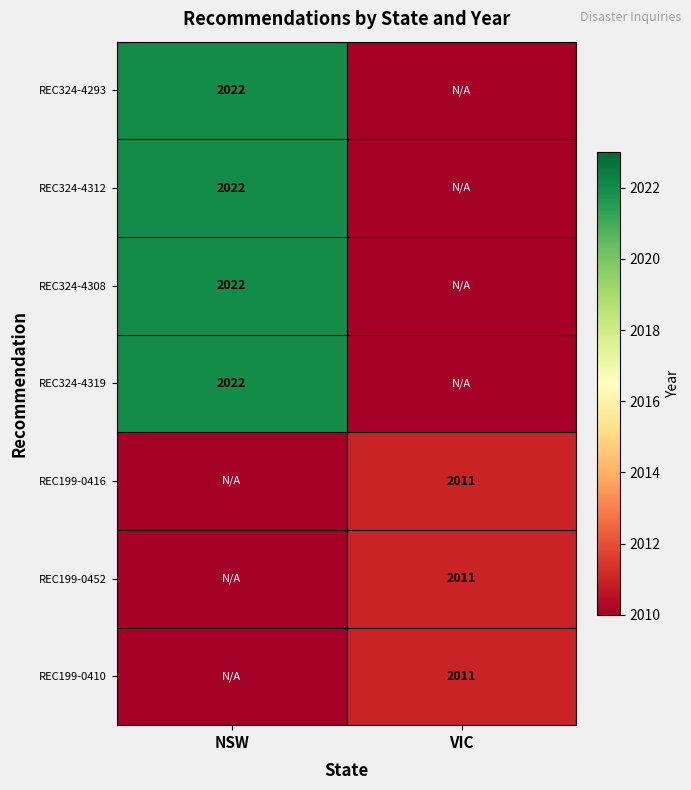

The REC199-0410 series shows 598 at VIC. True or false?

False